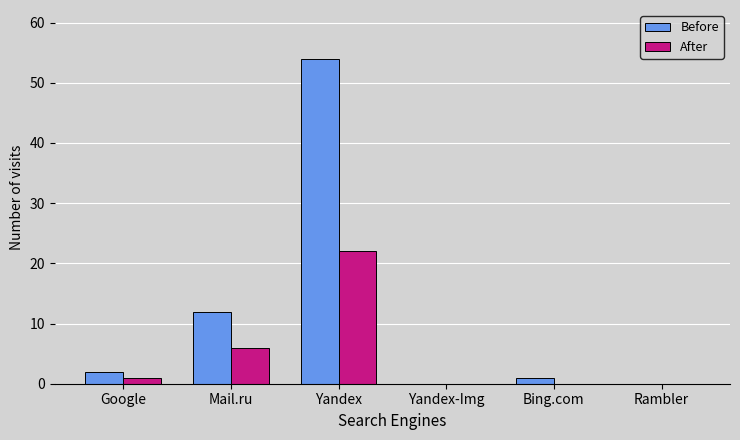

What is the highest value of the Before series?

54